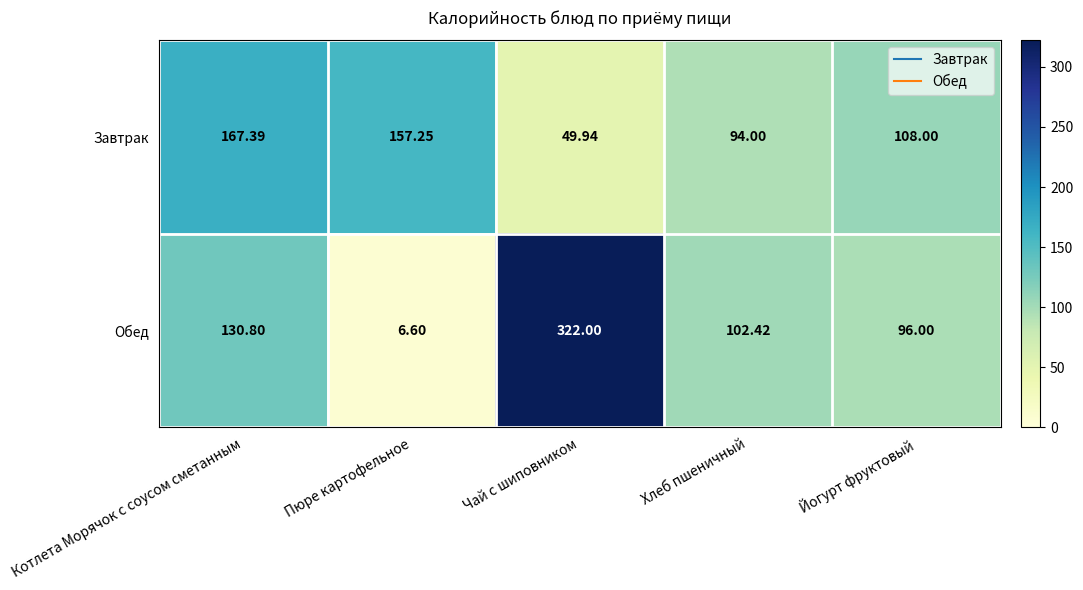

At which label does Завтрак reach its peak?

Котлета Морячок с соусом сметанным